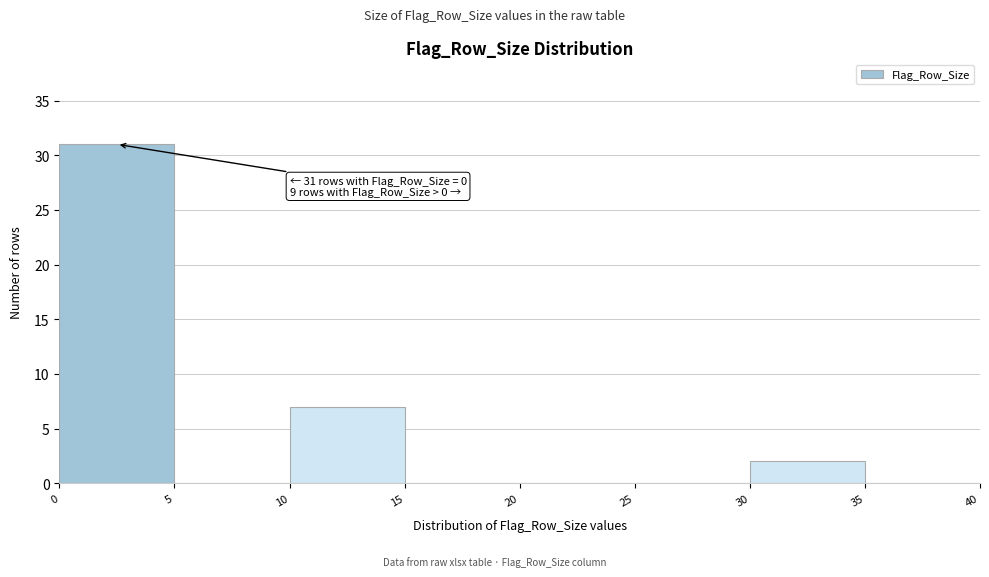

Over which range of the x-axis is the bar tallest?

0 to 5